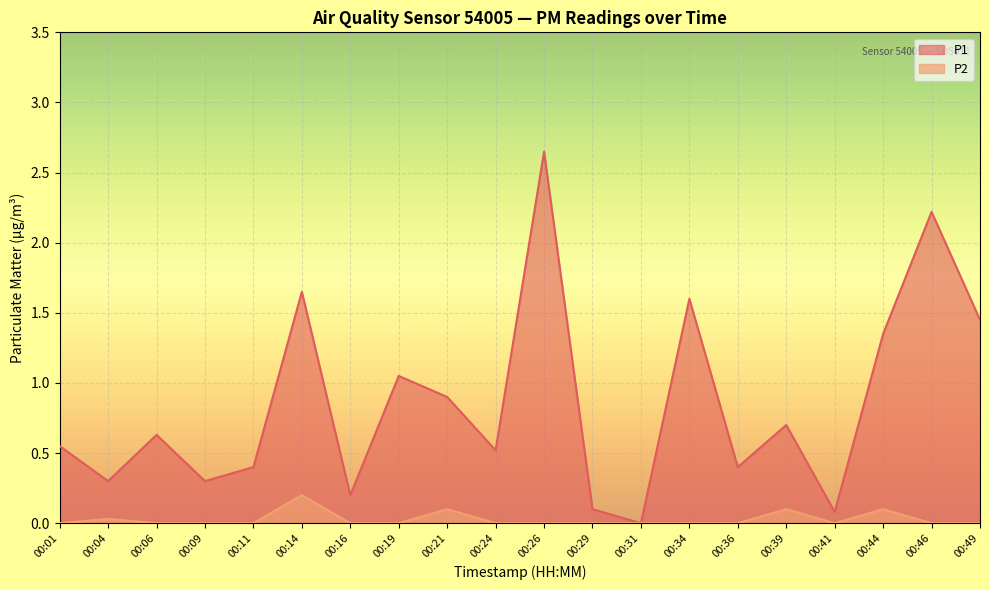

True or false: P2 and P1 intersect in this chart.

False